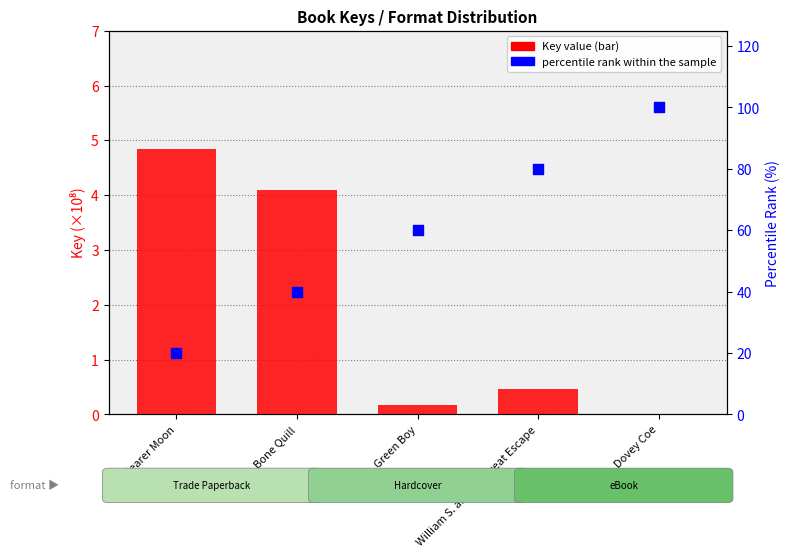

Which has a higher value, Green Boy or Nearer Moon?

Nearer Moon